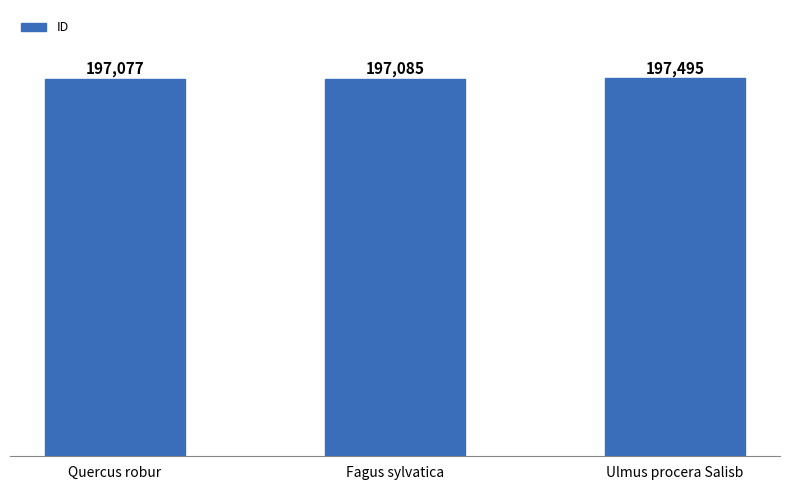

What is the ratio of the value at Ulmus procera Salisb to the value at Quercus robur?

1.0